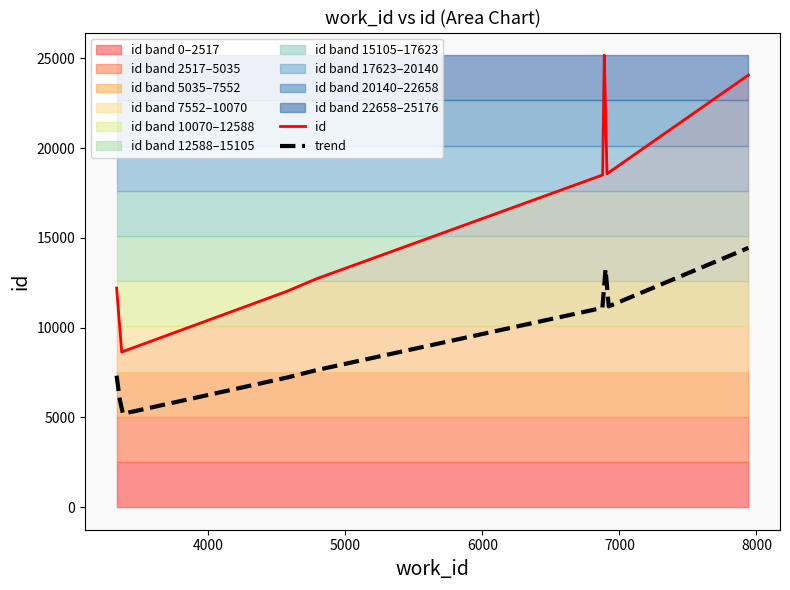

At which label does the data first exceed 18502?

6909